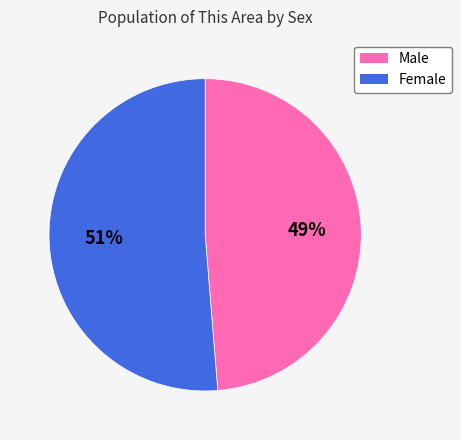

To the nearest percent, what percentage of the pie is Male?

49%